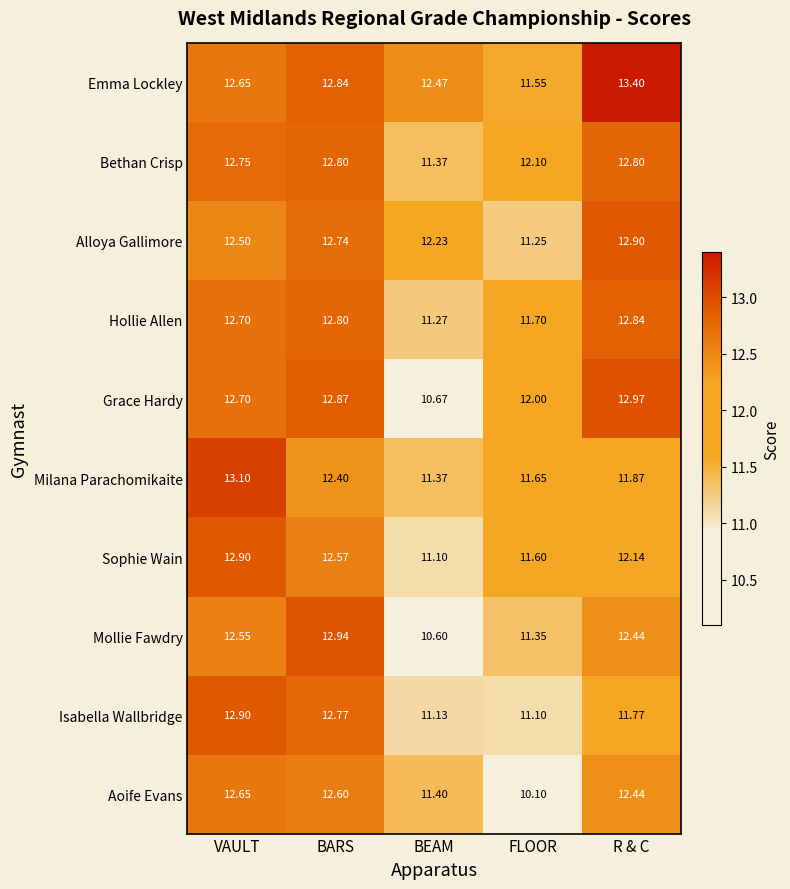

At how many categories does at least one series exceed 11?

5